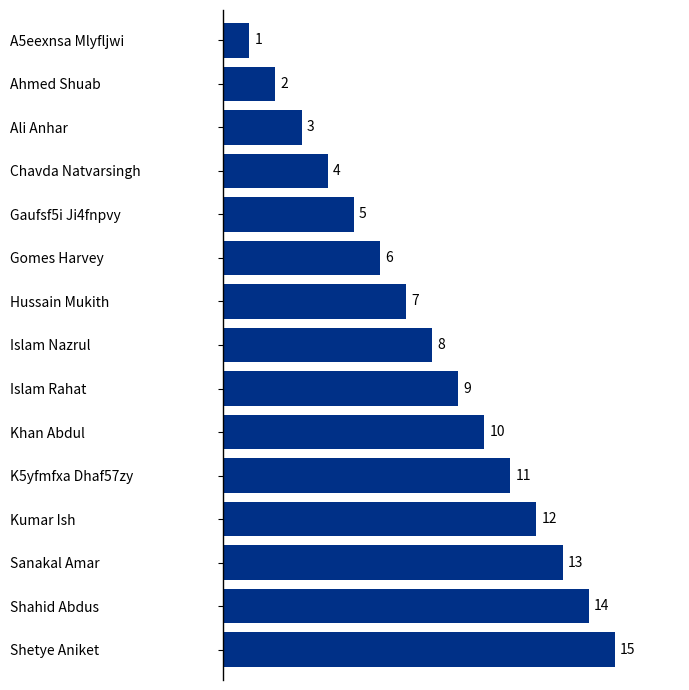

Which has a higher value, Gomes Harvey or Shahid Abdus?

Shahid Abdus